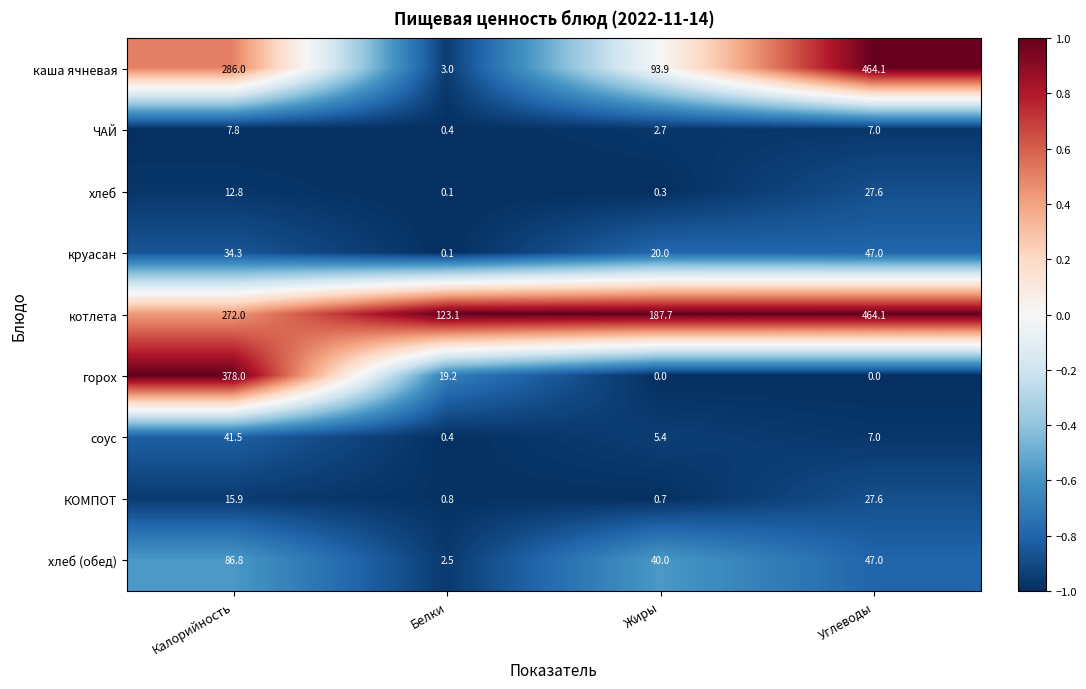

Which label corresponds to the largest value in the chart?

Углеводы